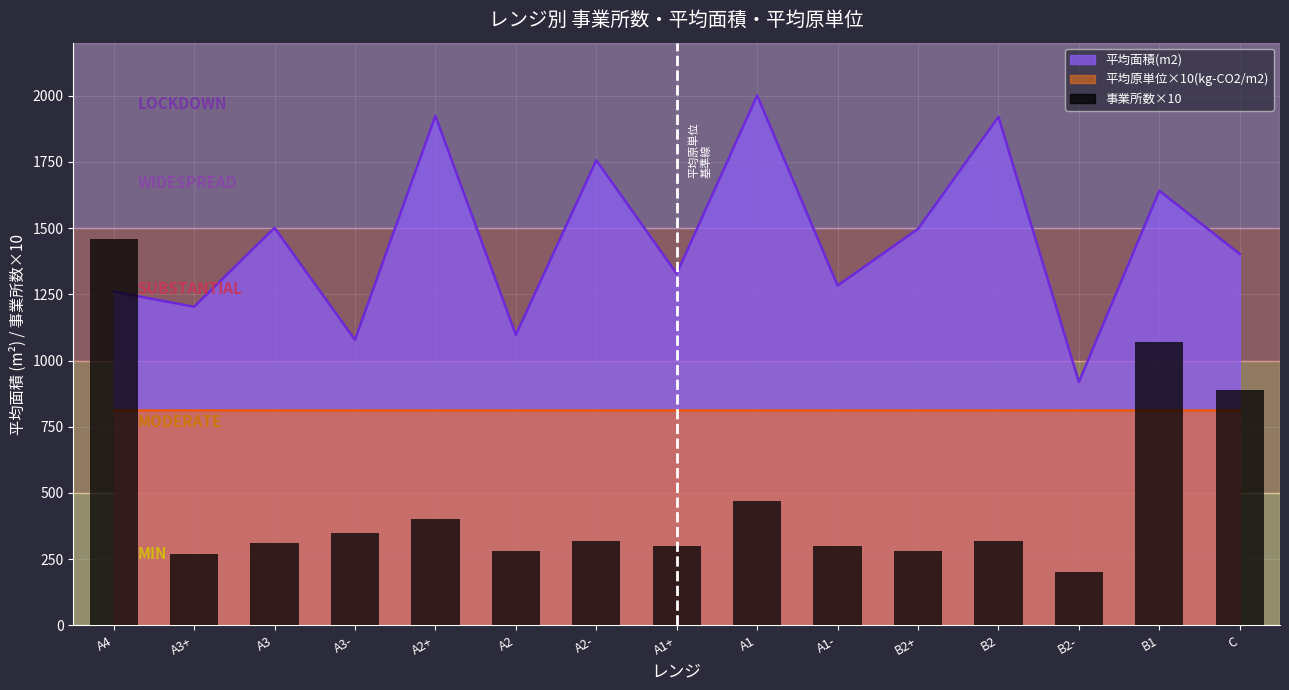

Are the bars horizontal?

No